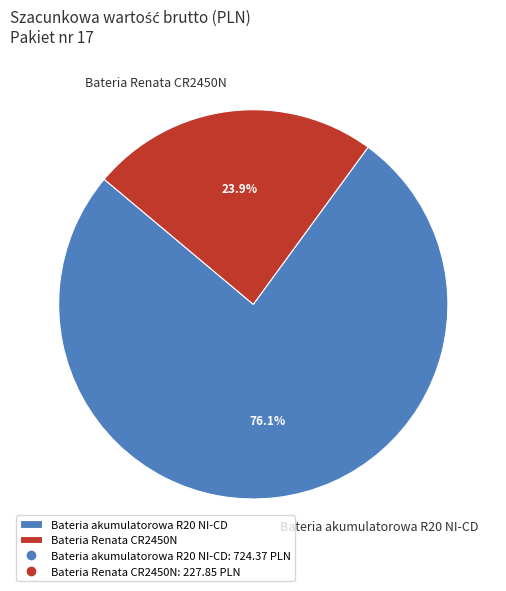

To the nearest percent, what is the average slice percentage?

50%